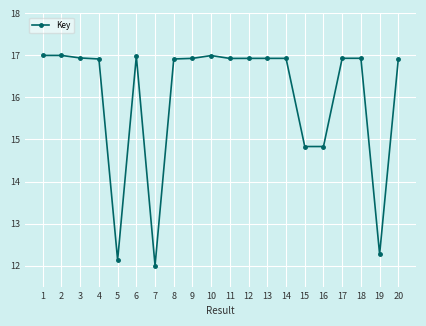

The chart shows a value of 16.9 at 9. True or false?

True